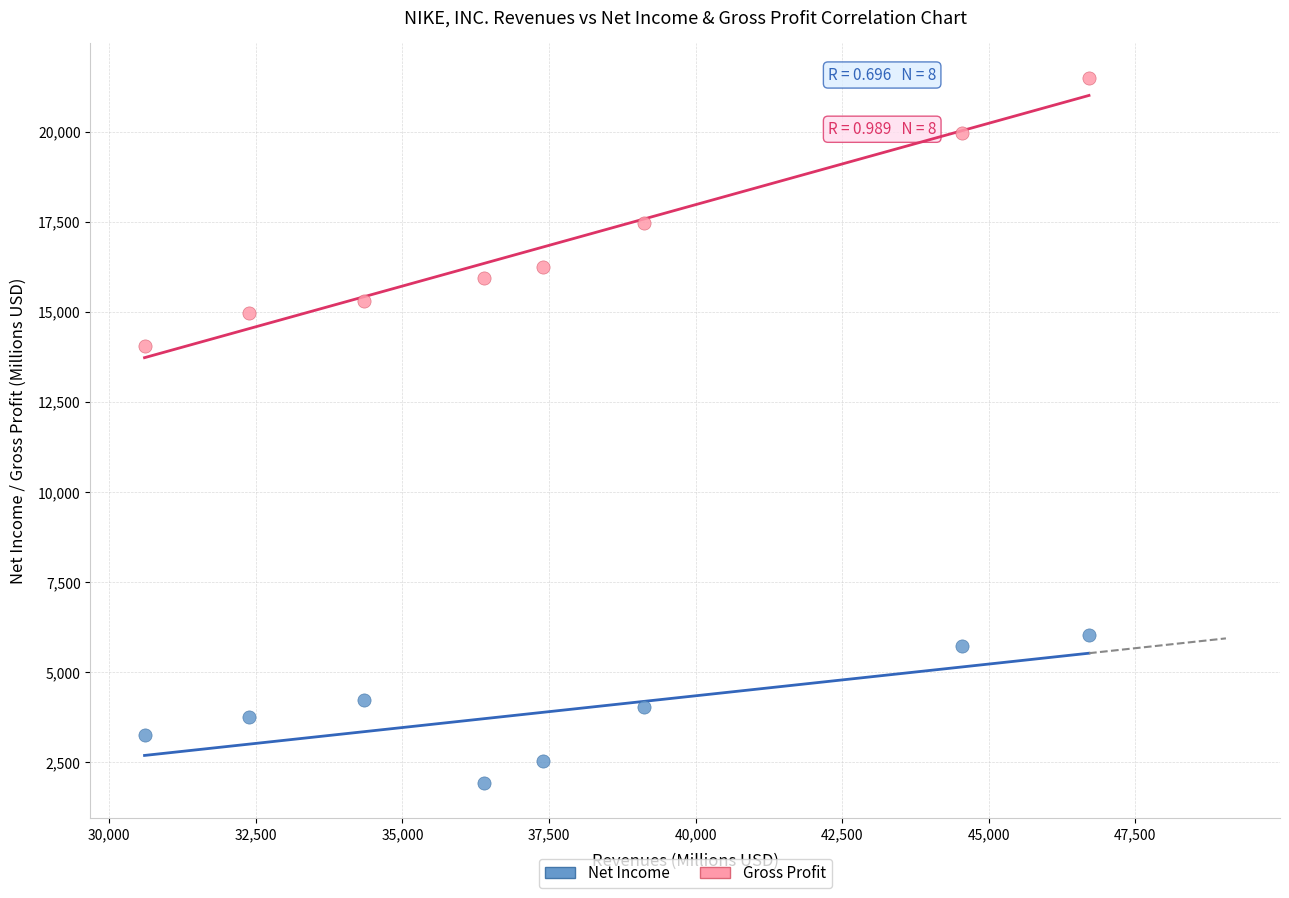

What are all the series names shown in the legend?

Net Income, Gross Profit